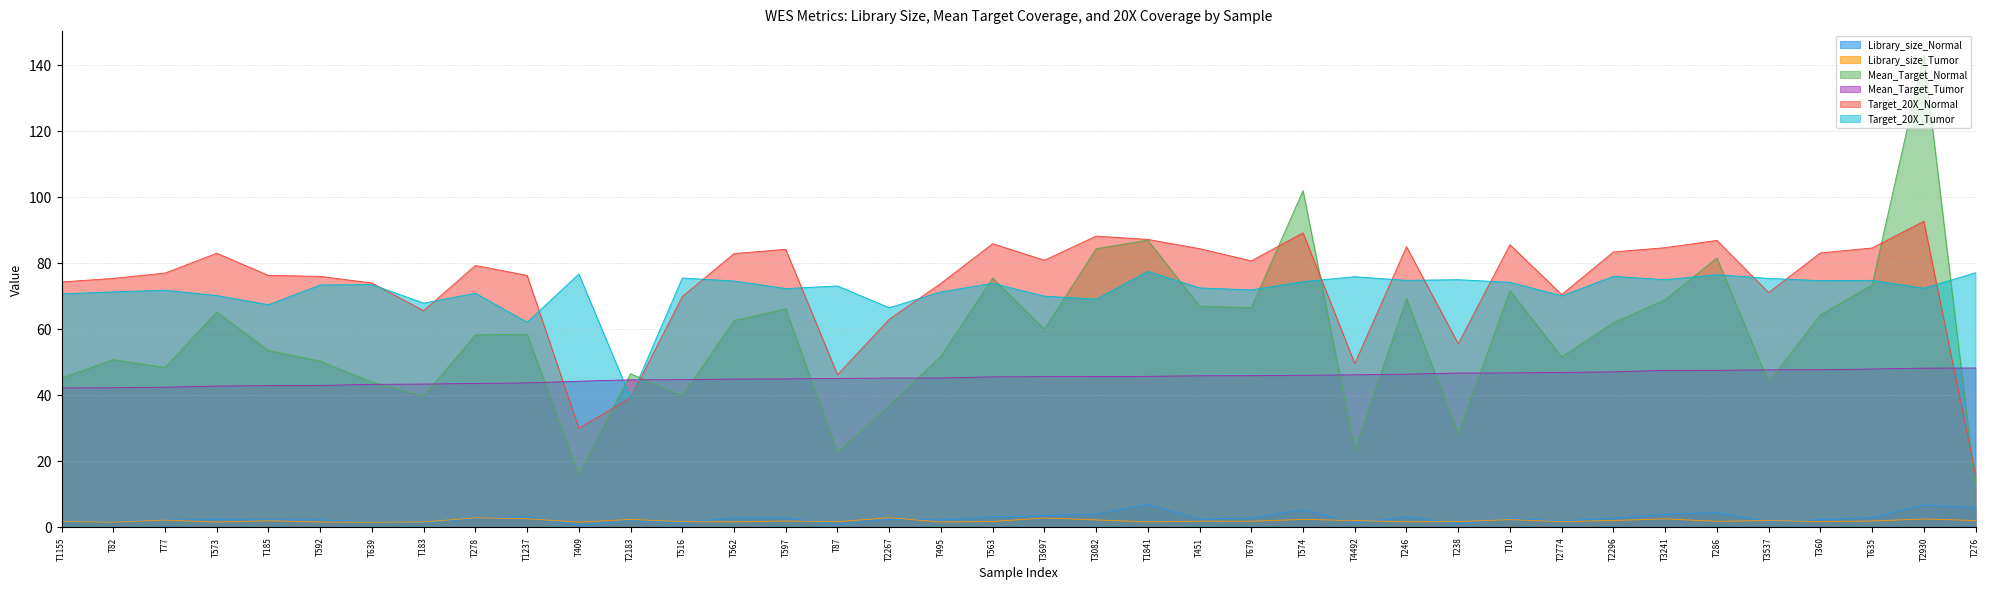

What is the difference between the highest and lowest values at T562?

81.3